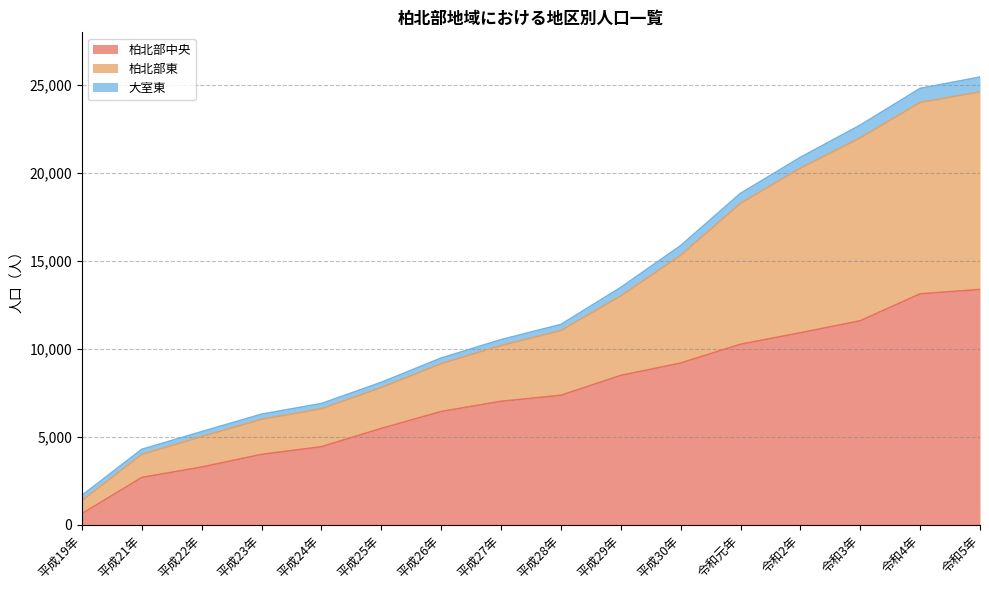

Which category has the lowest value in the 柏北部中央 series?

平成19年